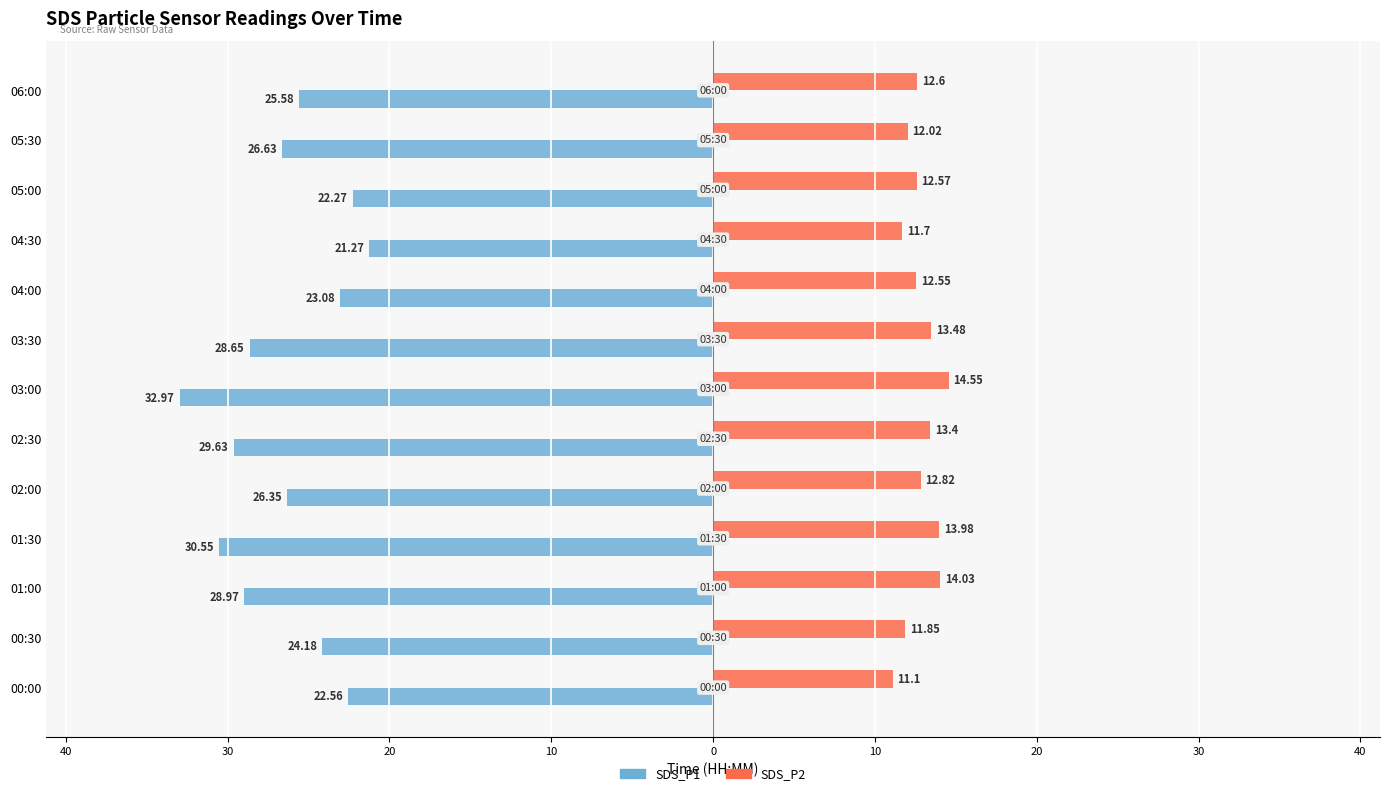

What are all the series names shown in the legend?

SDS_P1, SDS_P2